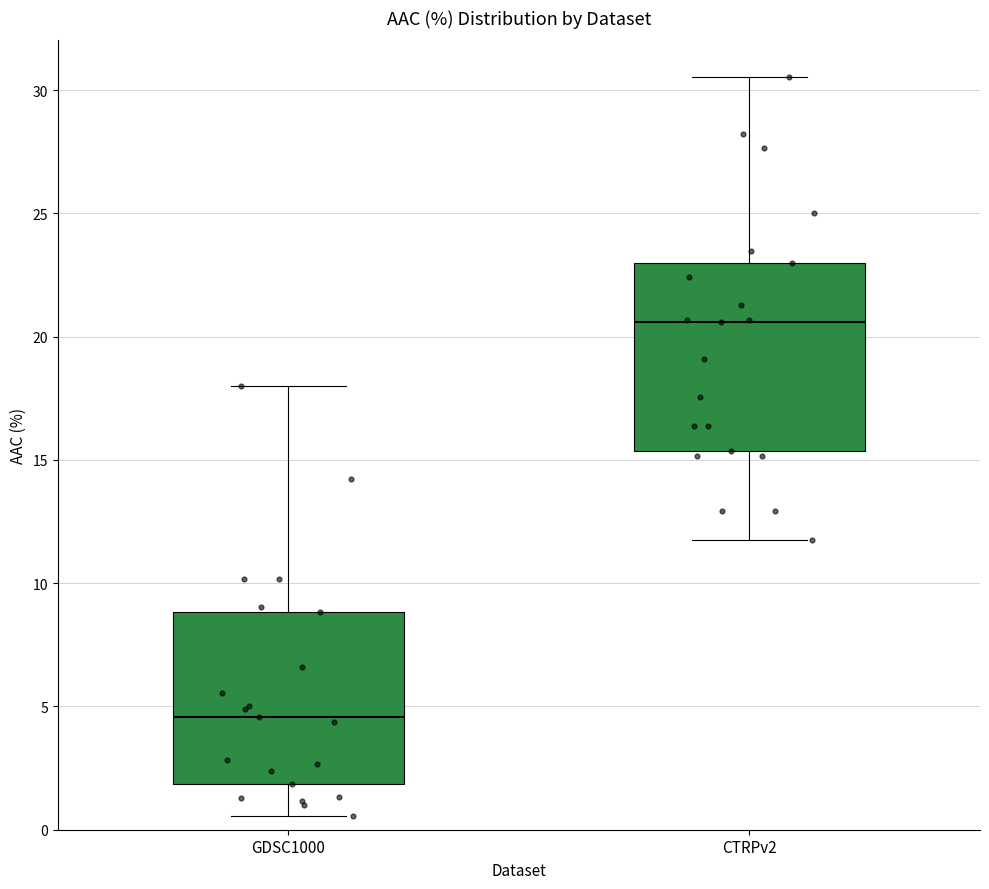

Where is the lower edge of the box for GDSC1000 on the y-axis? The values are not printed on the chart, so give them approximately, as read against the axis.

2.0